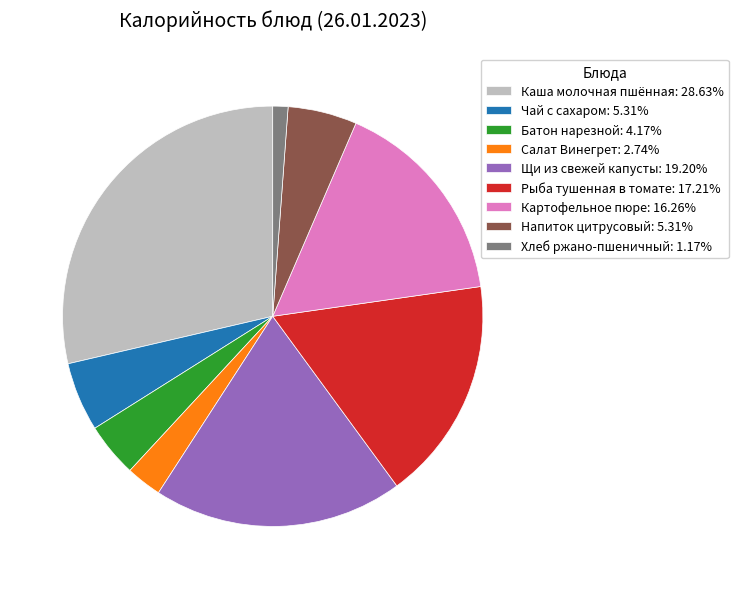

How many segments does this pie chart have?

9